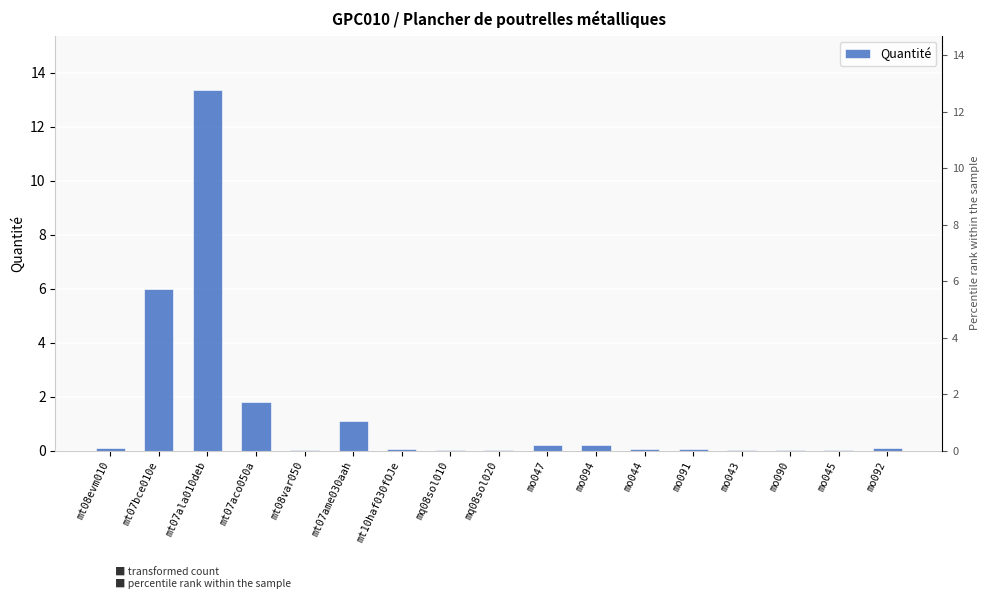

What is the difference between the values at mo047 and mo043?

0.2